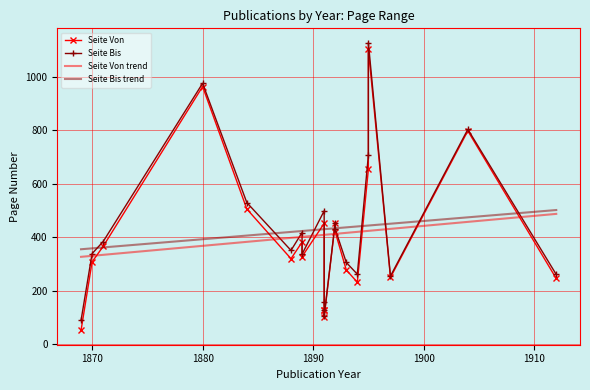

True or false: Seite Bis trend has a value of 717.0 at 1900.

False